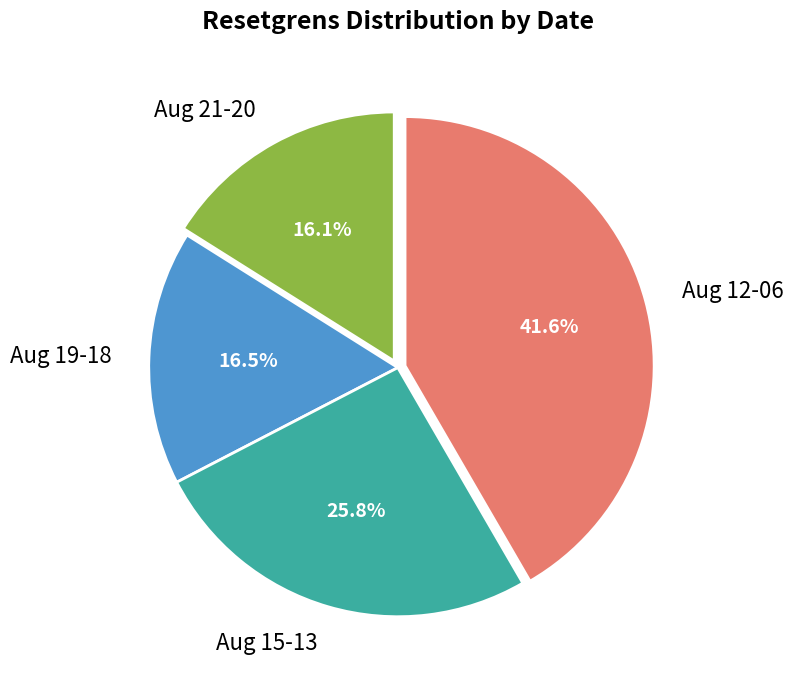

Does any single category account for the majority?

No